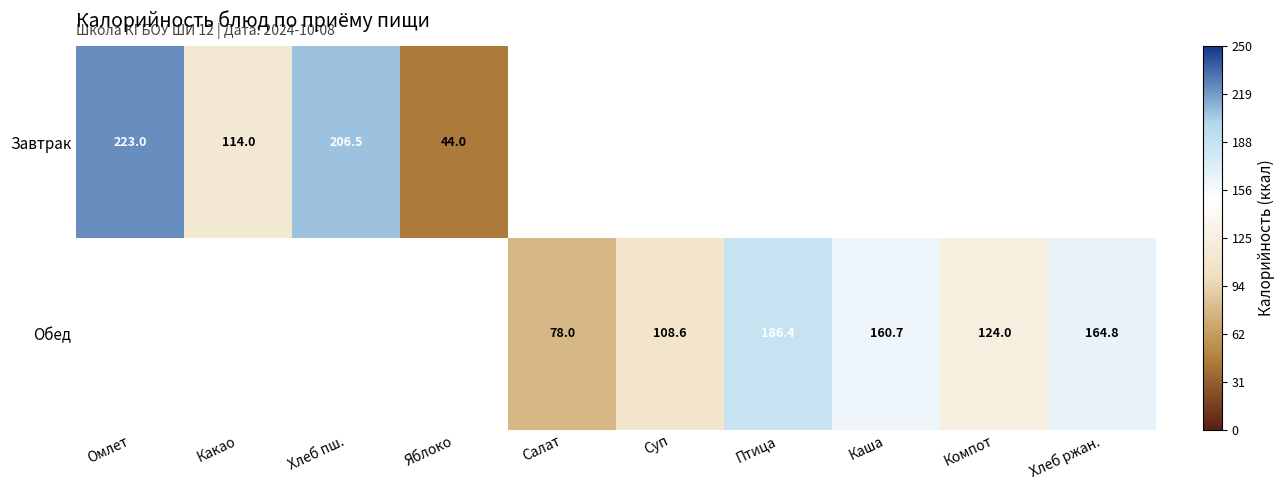

True or false: Завтрак has a value of 13.9 at Яблоко.

False